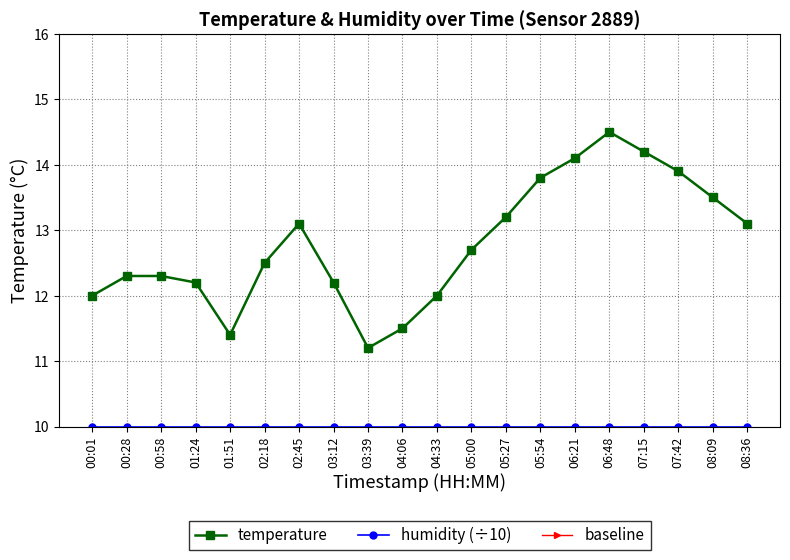

Is it true that humidity (÷10) equals 13.9 at 01:24?

False